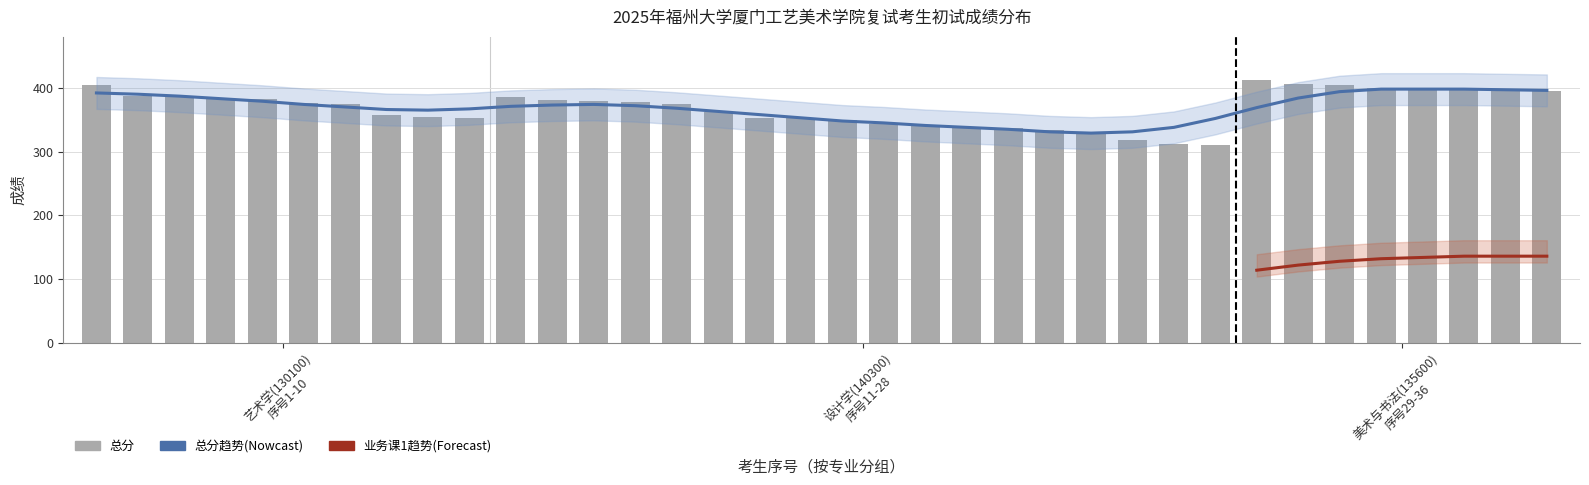

What is the difference between the maximum and second lowest values in the 总分 series?

100